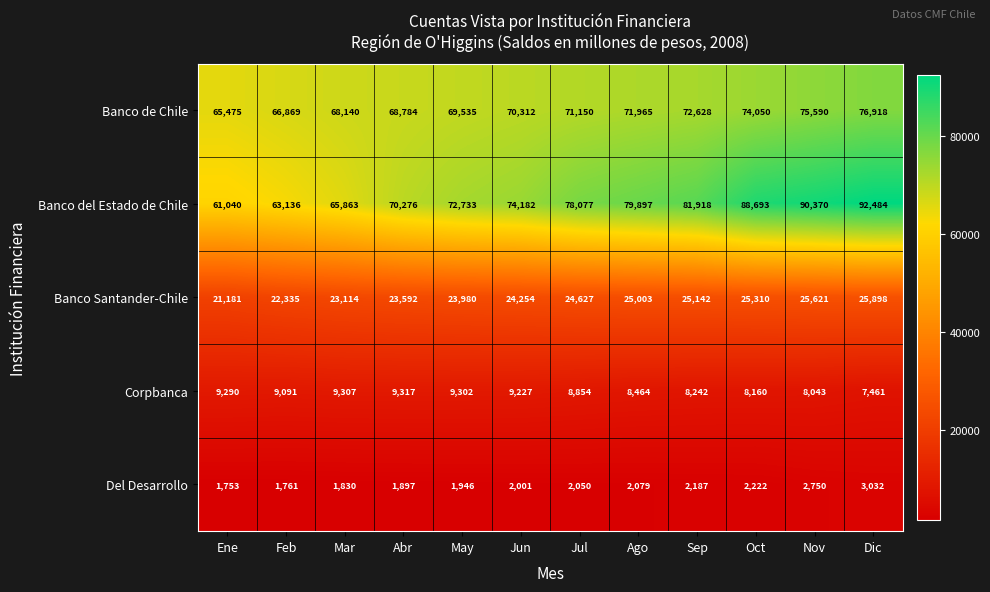

Between May and Dic, which series saw the biggest shift?

Banco del Estado de Chile